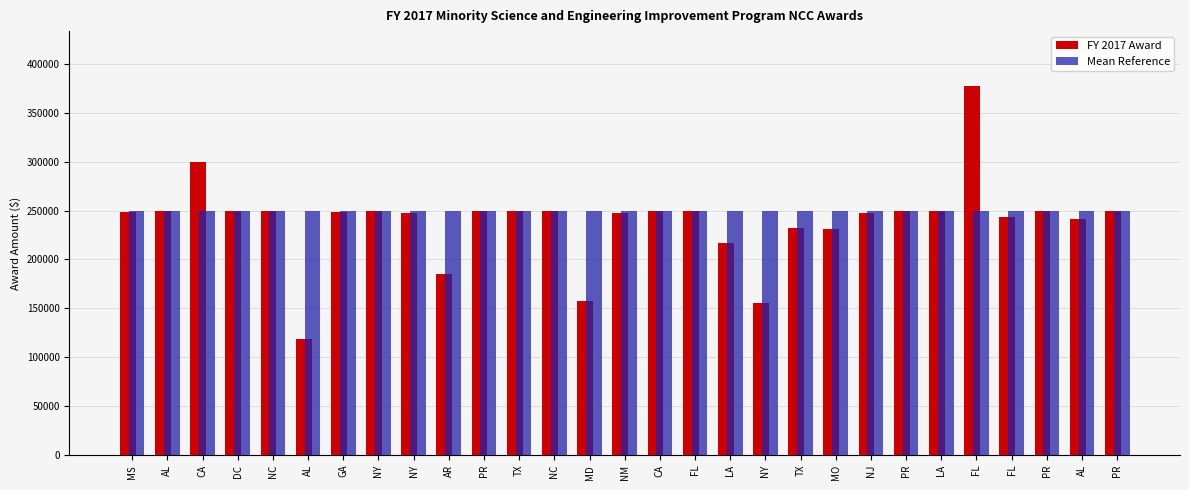

At which category is the sum across all series the highest?

FL